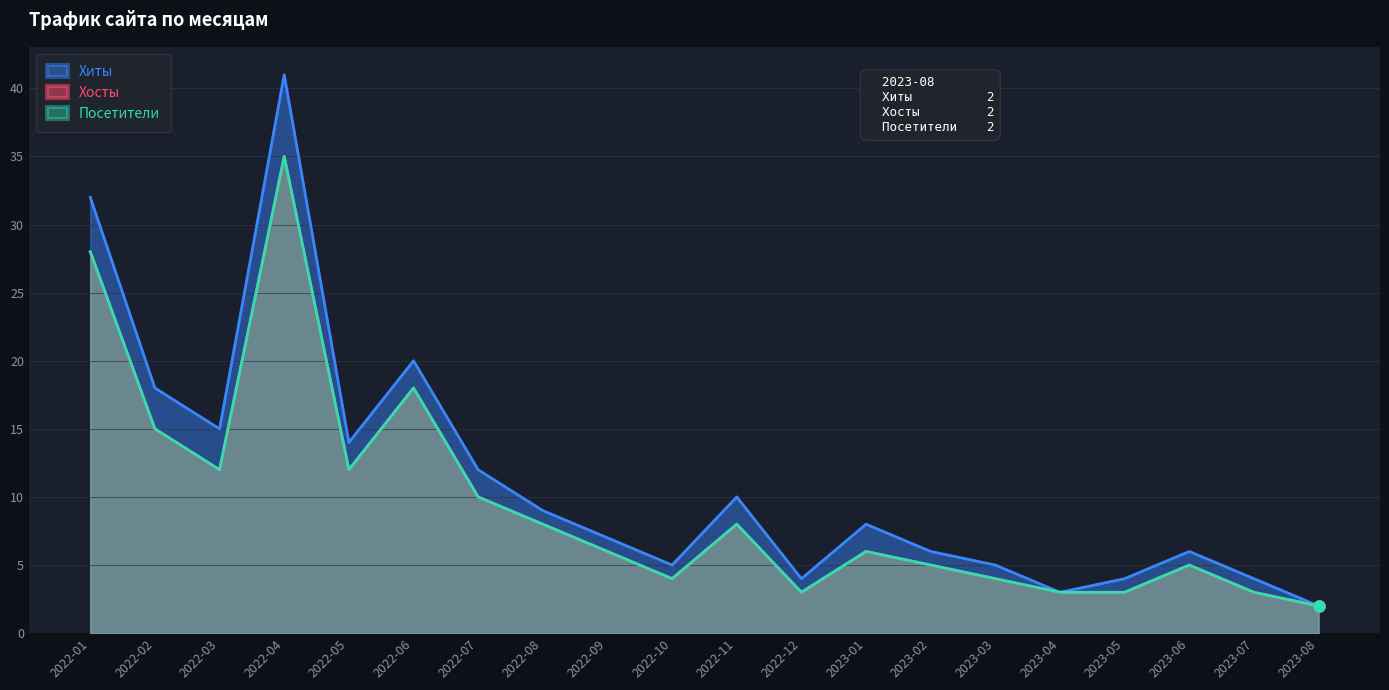

True or false: Хиты and Хосты intersect in this chart.

False